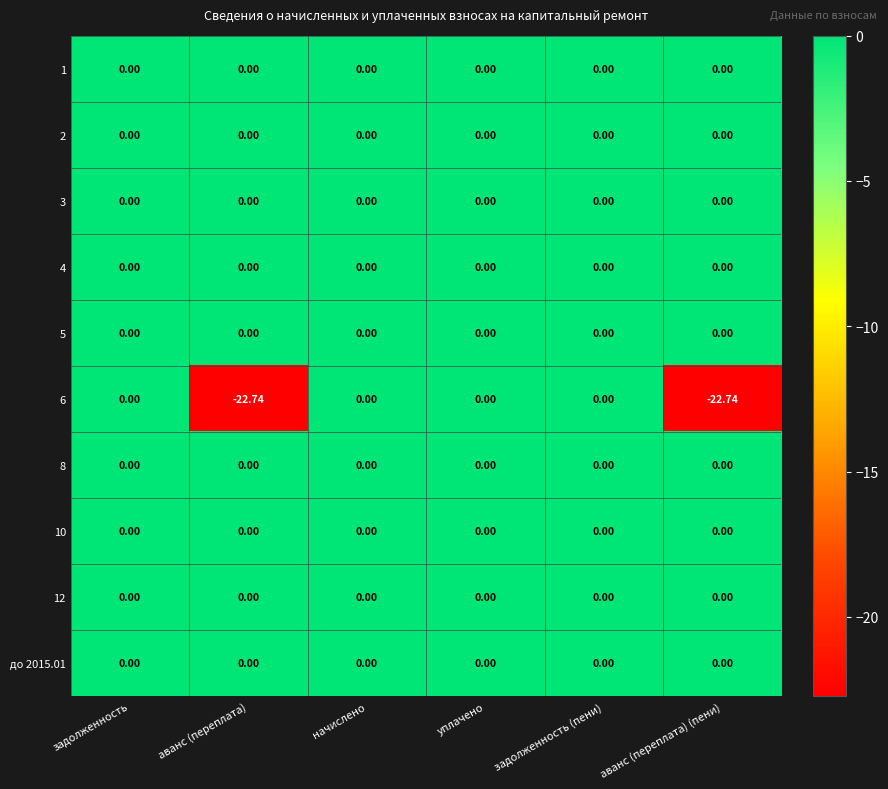

Is the value of 6 at аванс (переплата) (пени) greater than the value of 2 at уплачено?

No